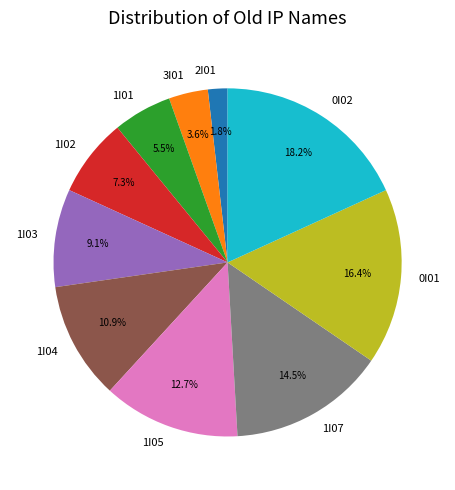

What is the ratio of the value at 1I03 to the value at 3I01?

2.5